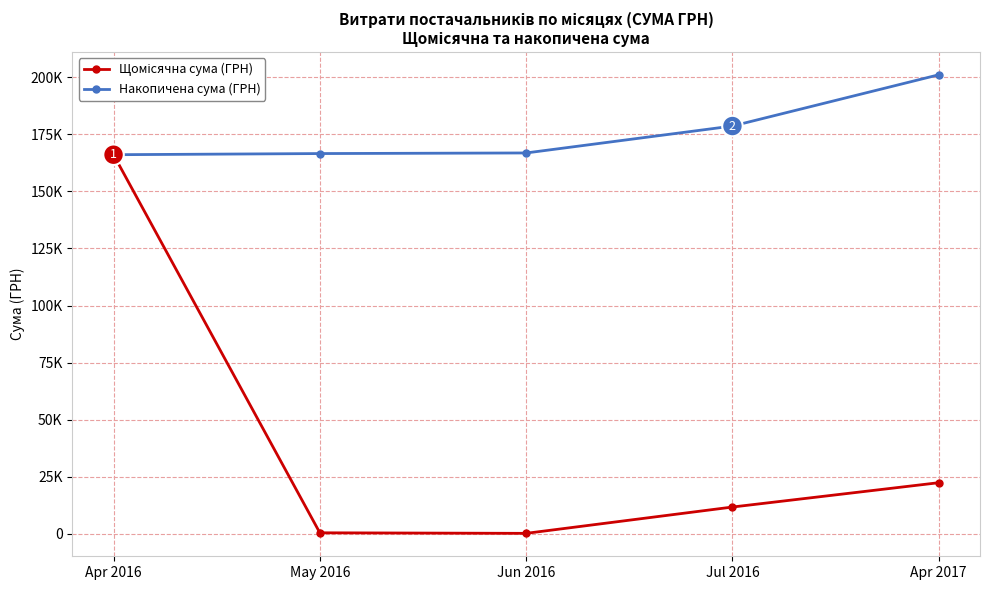

Where is Накопичена сума (ГРН) nearest to the value 183557?

Jul 2016